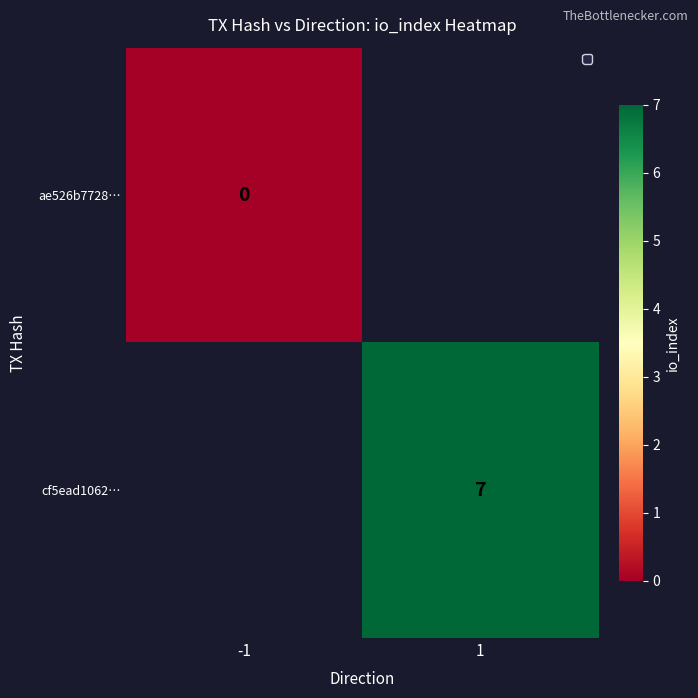

Is it true that cf5ead1062… equals 11 at 1?

False